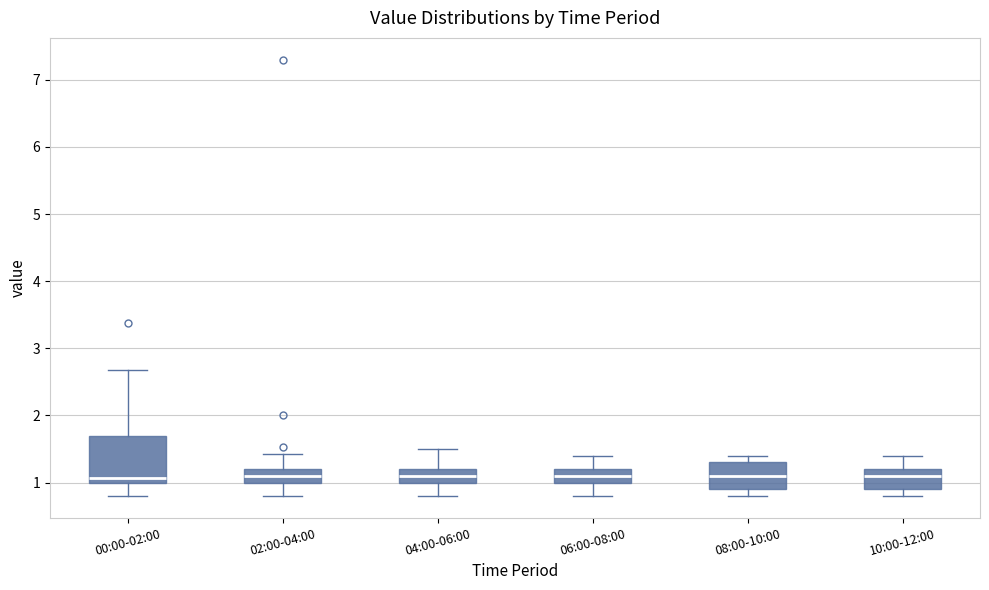

Comparing the boxes themselves (not the whiskers), which one is the tallest?

00:00-02:00